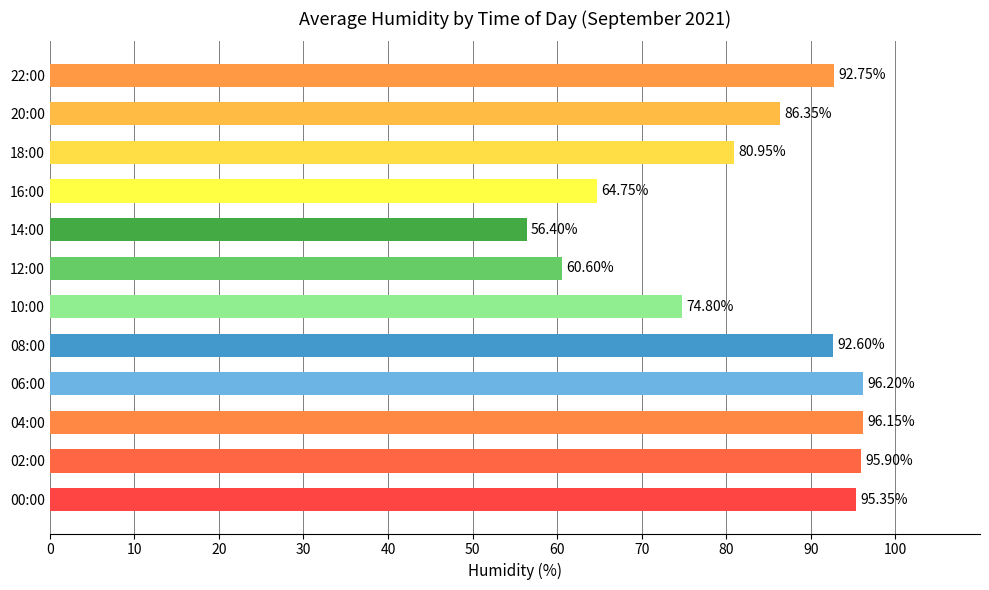

Approximately how many times larger is the value at 20:00 compared to 14:00?

1.5